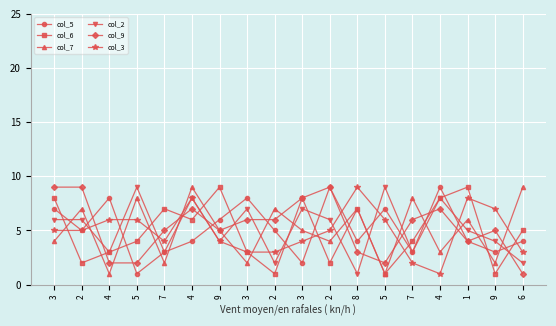

How many times do col_6 and col_7 cross each other?

11